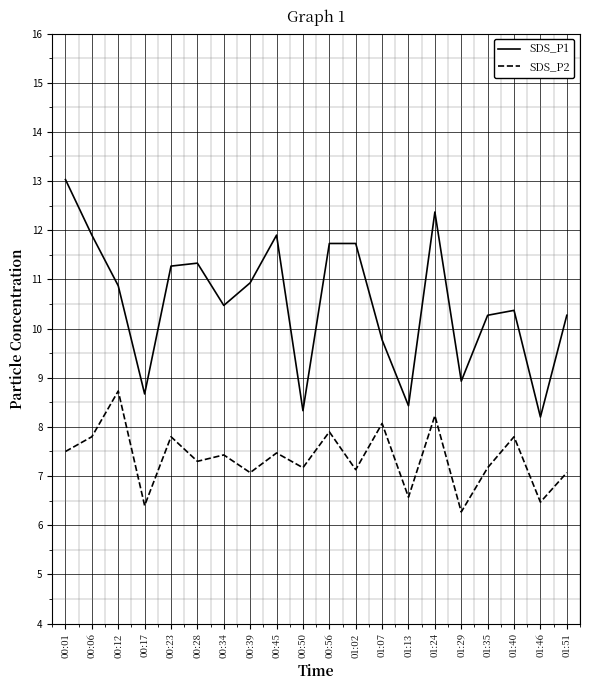

In SDS_P2, how many points are higher than both neighbors (excluding endpoints)?

8